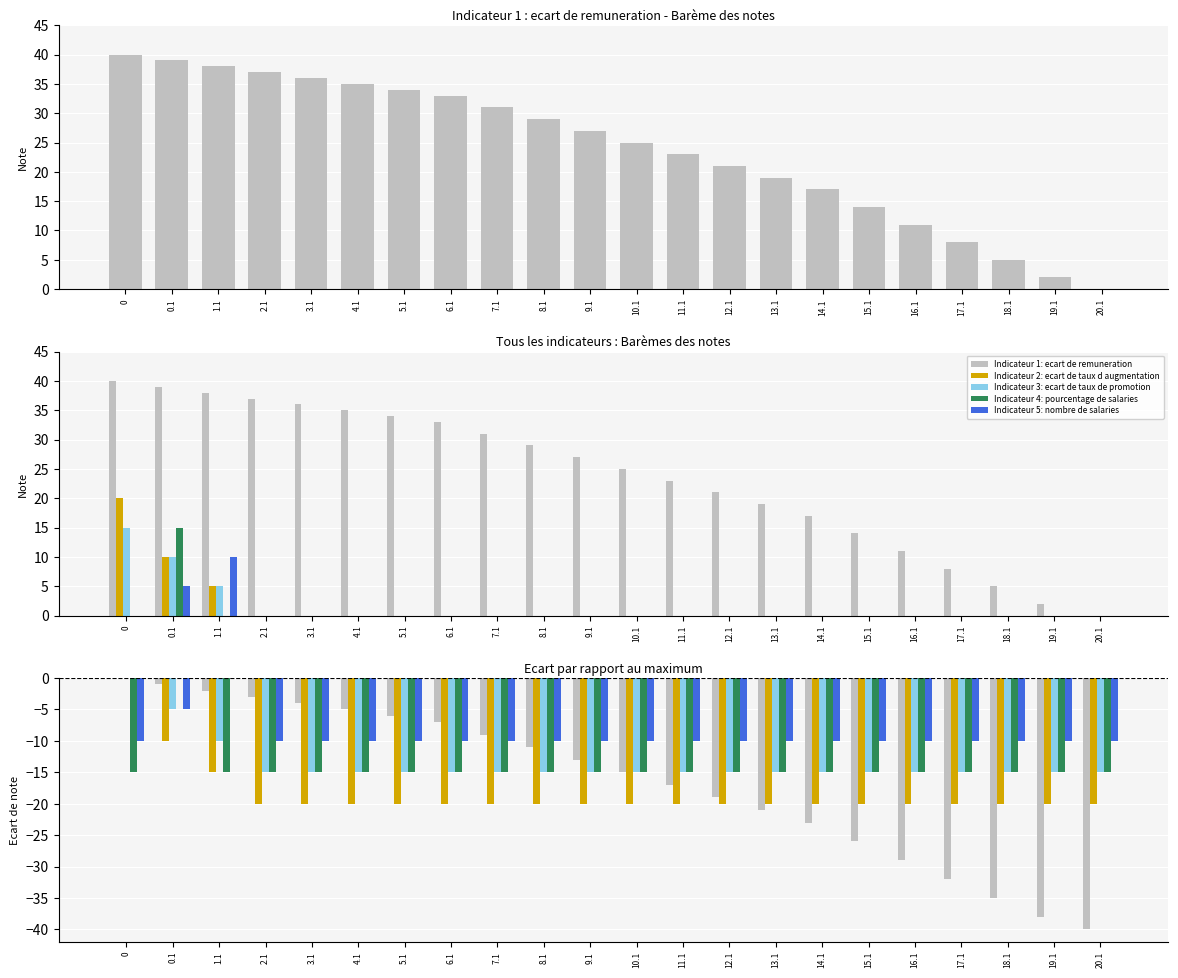

What is the label of the 3rd bar from the left?

1.1